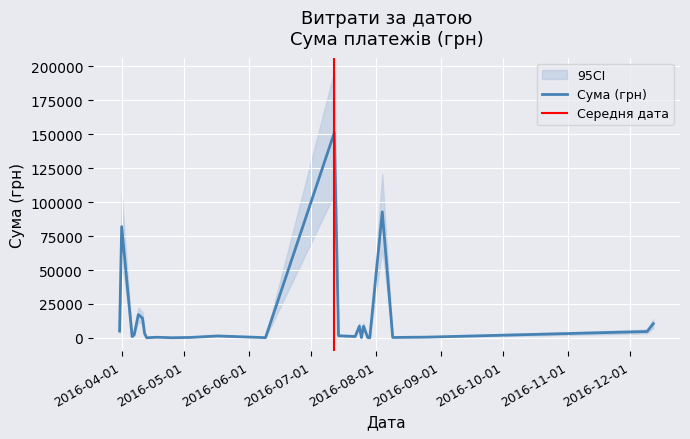

What is the difference between the values at 38 and 7?

88921.9